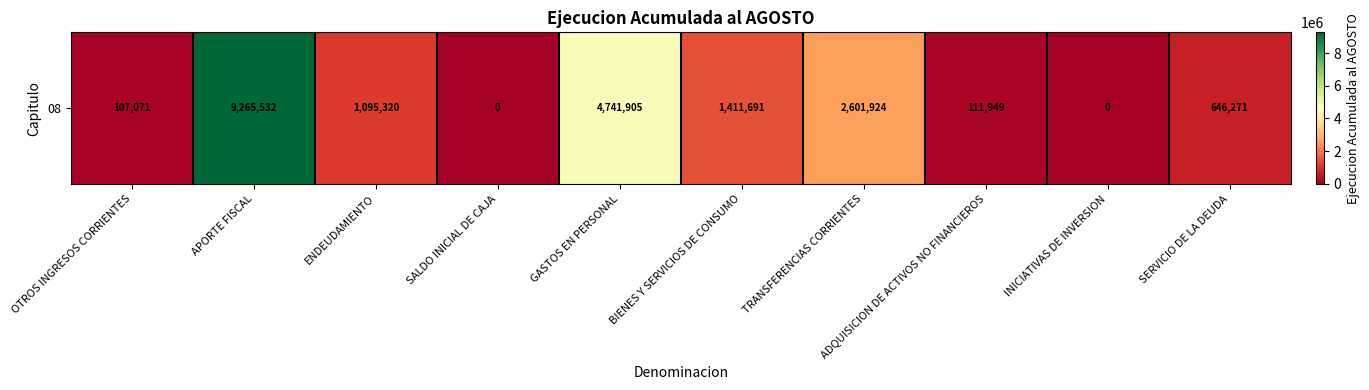

Reading left to right, transcribe all the data shown in this chart.

OTROS INGRESOS CORRIENTES=107071	APORTE FISCAL=9265532	ENDEUDAMIENTO=1095320	SALDO INICIAL DE CAJA=0	GASTOS EN PERSONAL=4741905	BIENES Y SERVICIOS DE CONSUMO=1411691	TRANSFERENCIAS CORRIENTES=2601924	ADQUISICION DE ACTIVOS NO FINANCIEROS=111949	INICIATIVAS DE INVERSION=0	SERVICIO DE LA DEUDA=646271